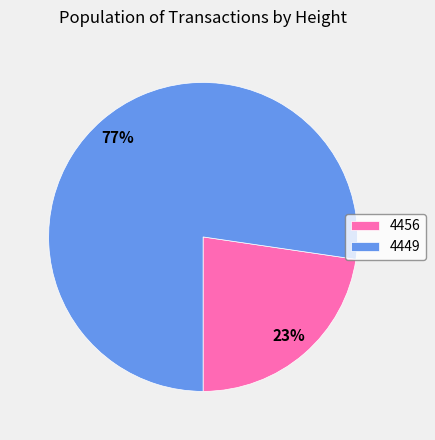

To the nearest percent, what portion does 4449 represent?

77%